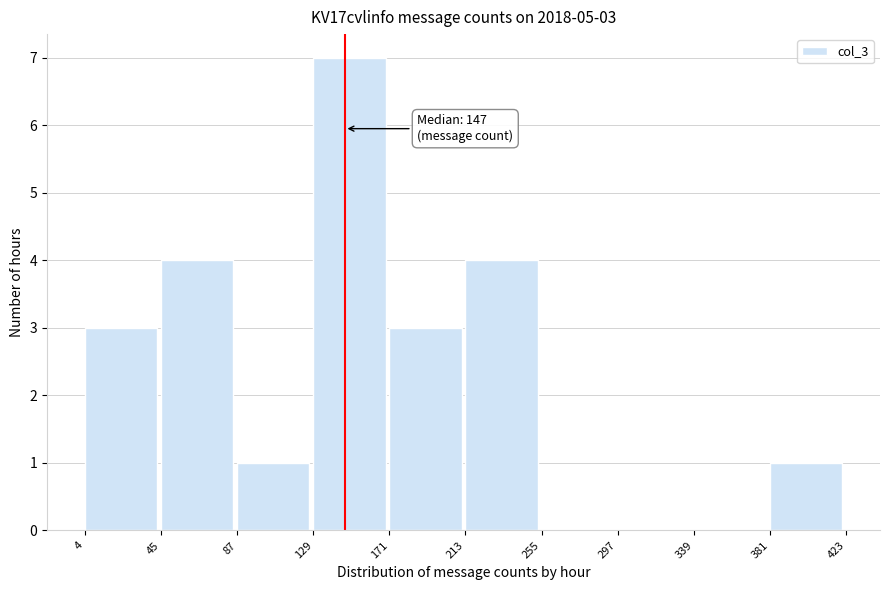

Over which range of the x-axis is the bar tallest?

129 to 171